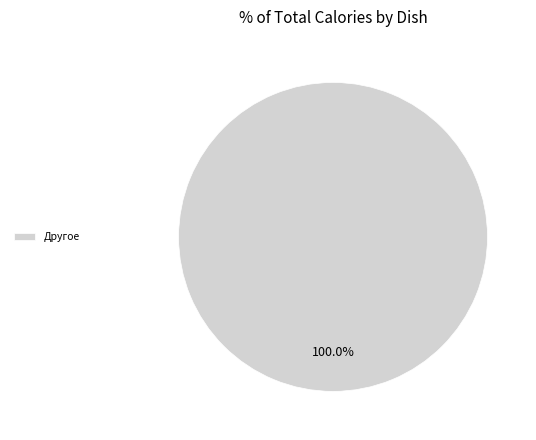

Which category accounts for the majority?

Другое